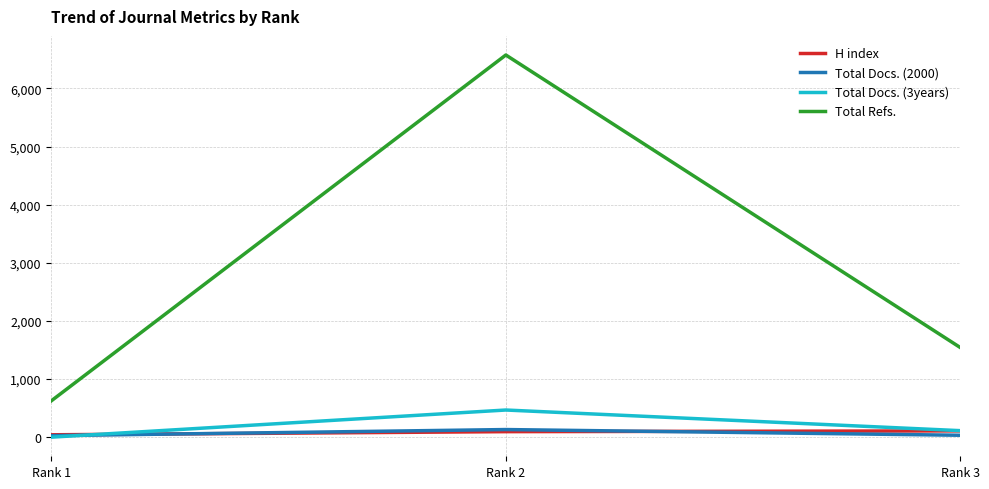

Which series has the largest range (max minus min)?

Total Refs.